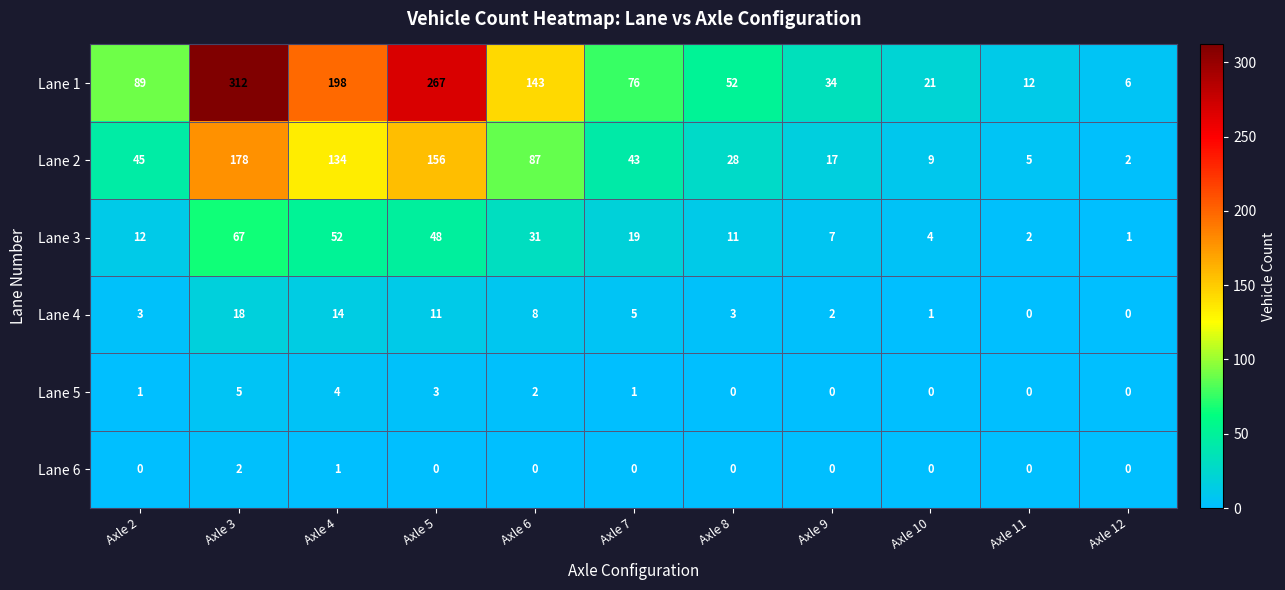

Which series has the widest spread of values?

Lane 1